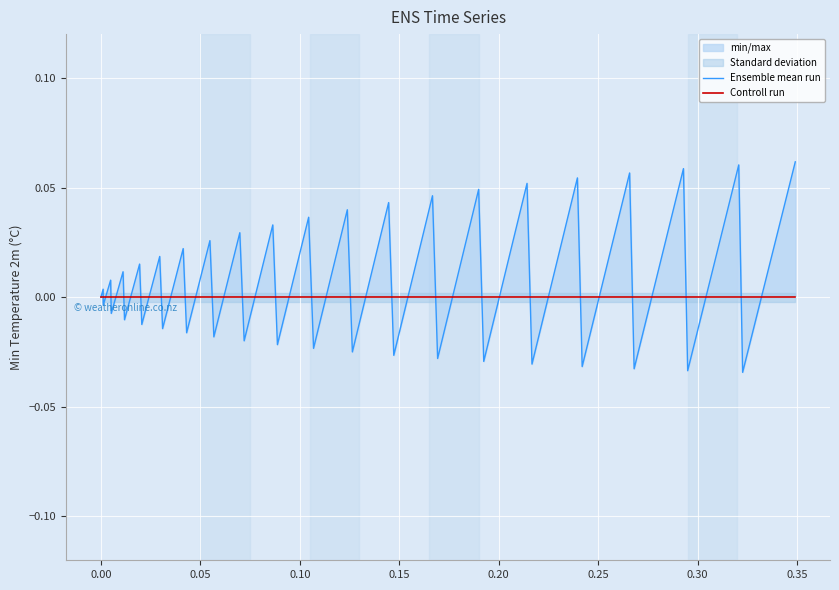

How many values in the Ensemble mean run series are below 0?

19